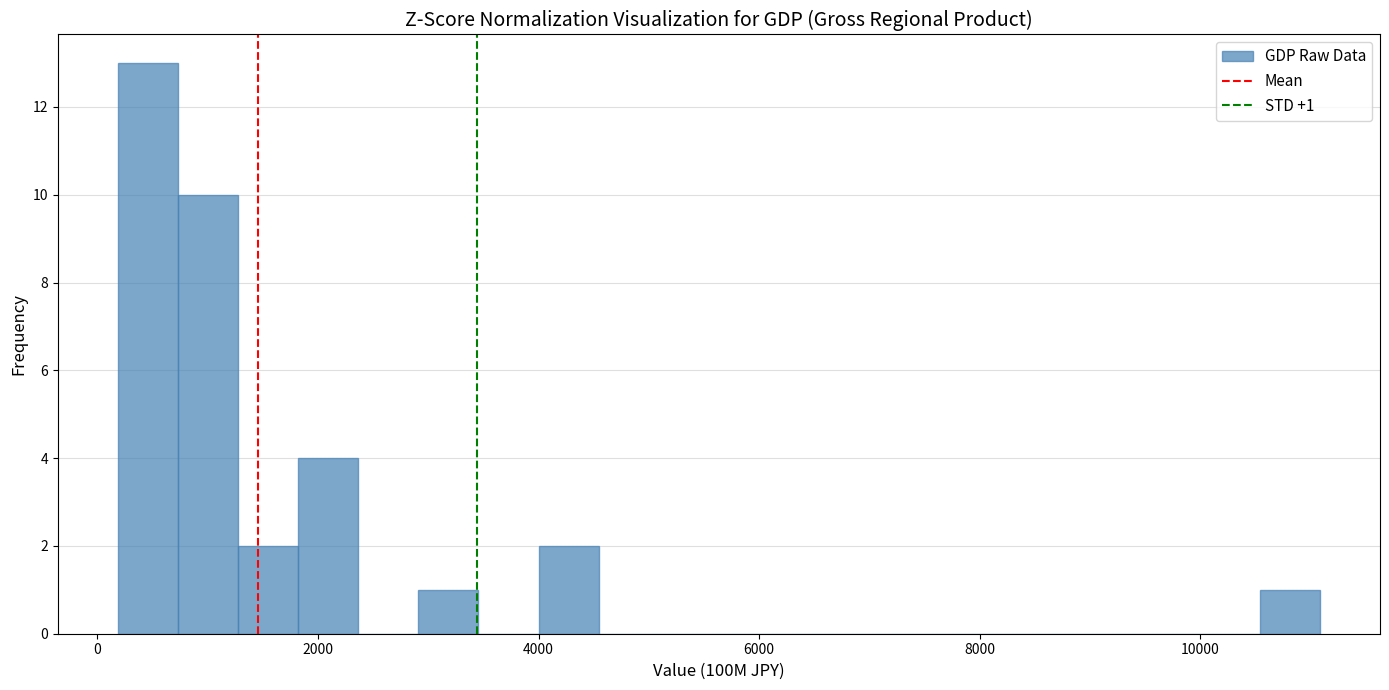

Around what value on the x-axis is the tallest bar? Give the approximate position of its centre, as read against the axis.

400